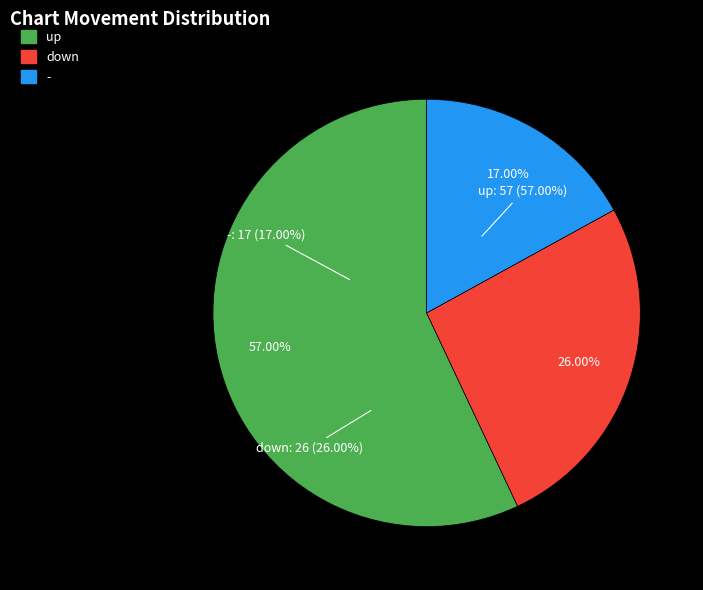

Which category has the smallest portion of the pie?

-